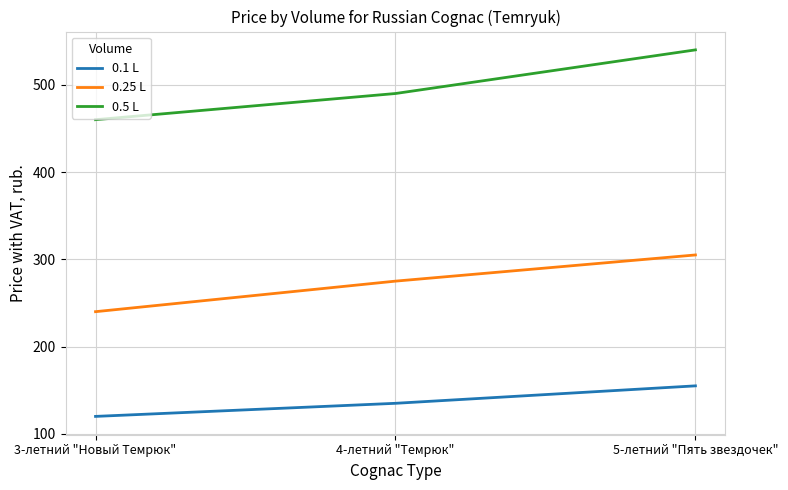

At 5-летний "Пять звездочек", list the series in order from largest to smallest.

0.5 L, 0.25 L, 0.1 L